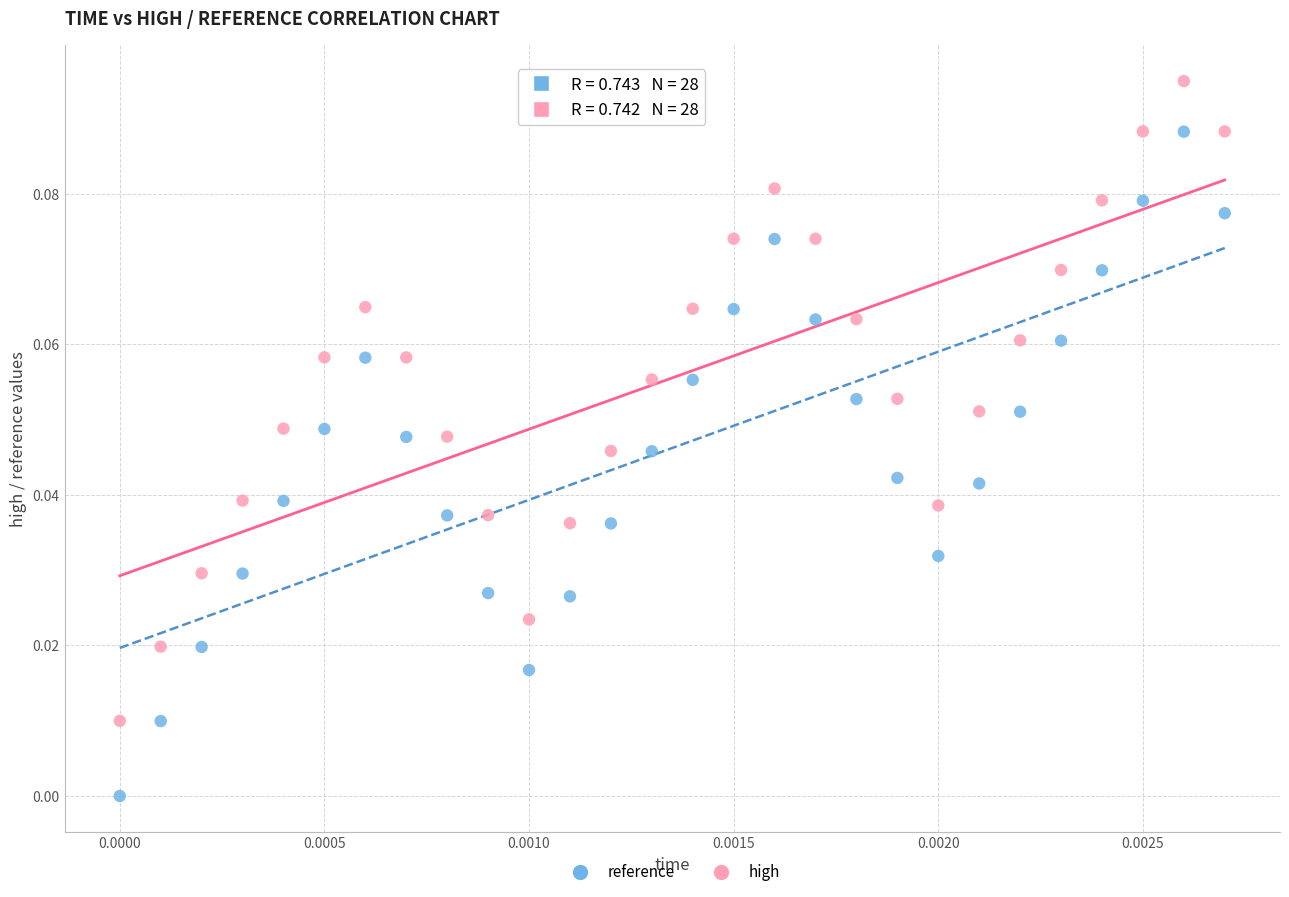

Which series contains the highest Y value?

high